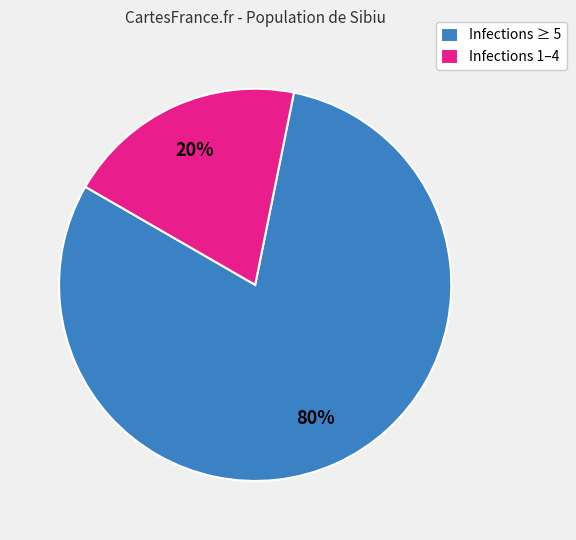

Does any single category account for the majority?

Yes